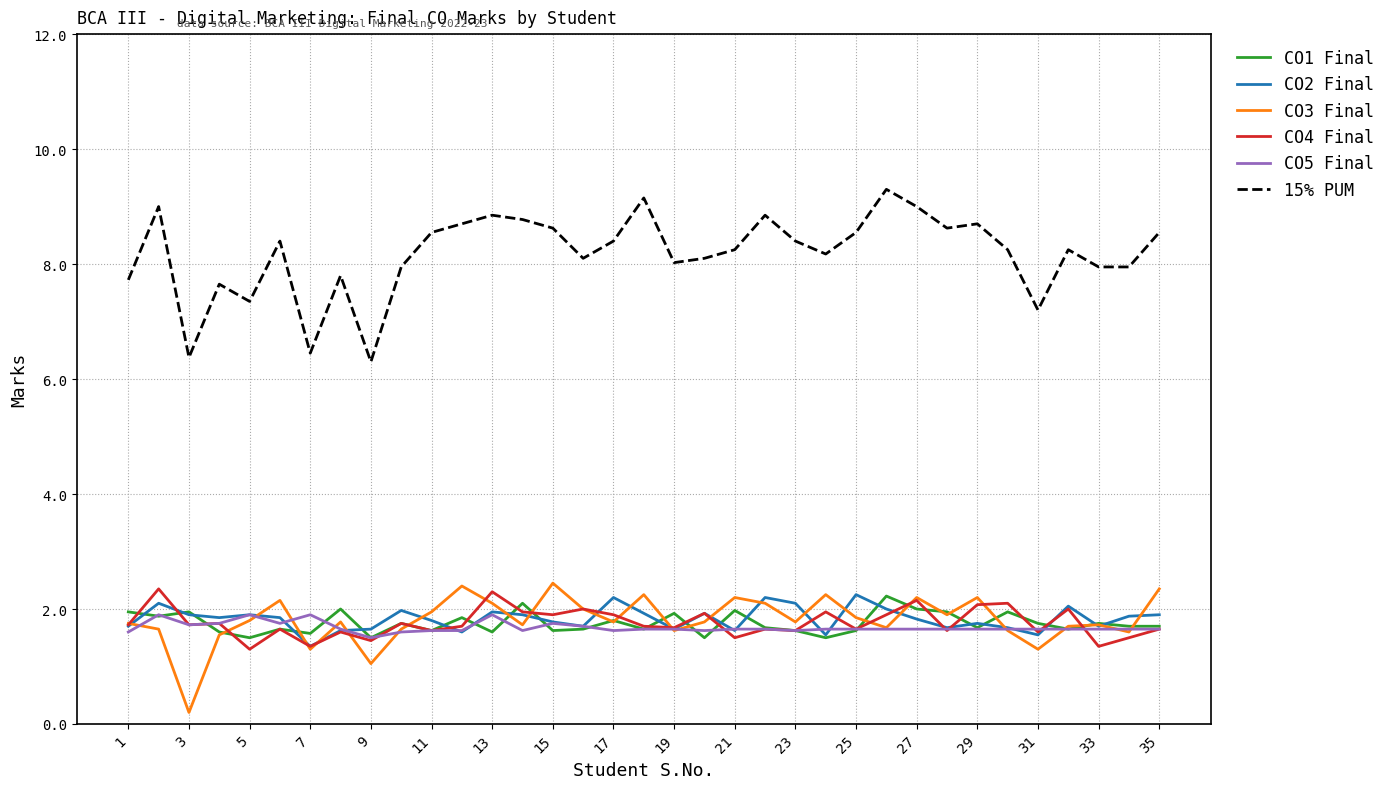

Which series has the widest spread of values?

15% PUM